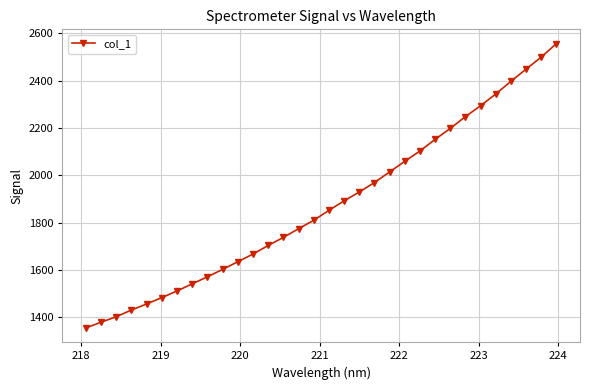

What is the difference between the maximum and second lowest values?

1176.9